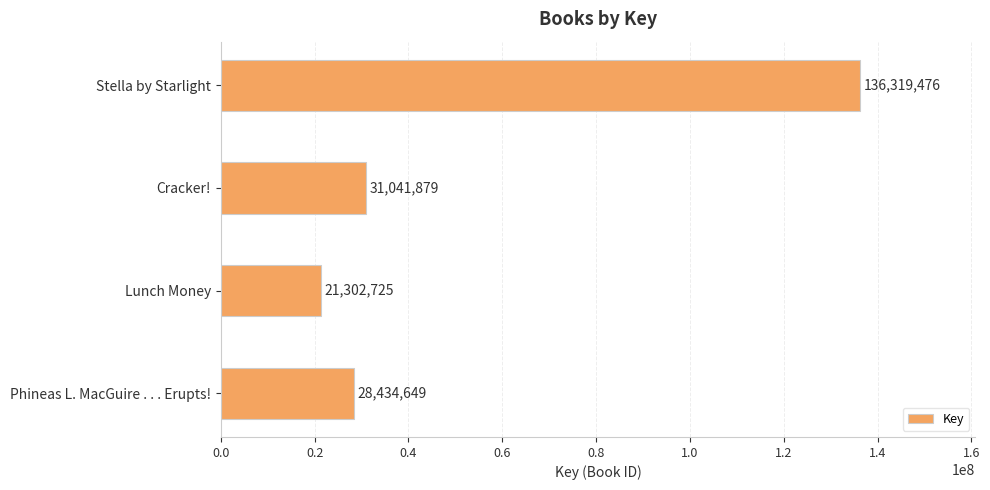

At which label is the value closest to 78811100?

Cracker!